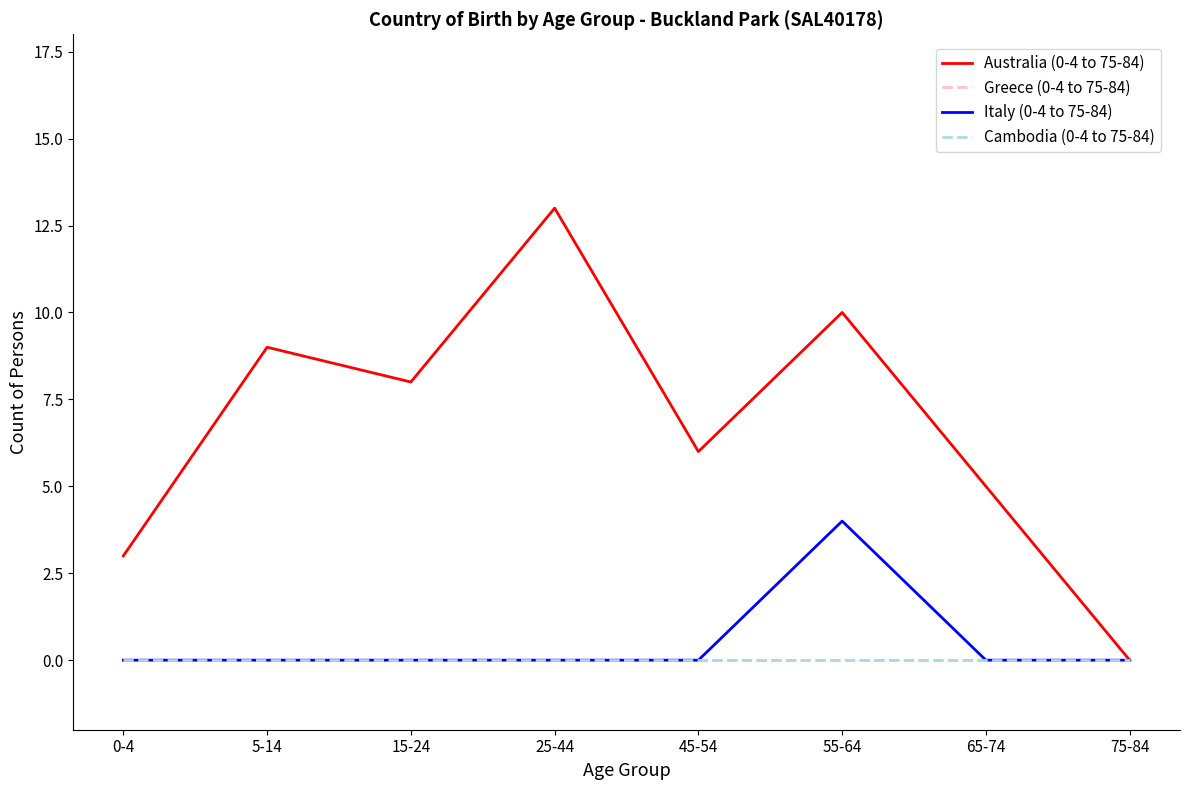

At which label is Australia (0-4 to 75-84) closest to 6?

45-54